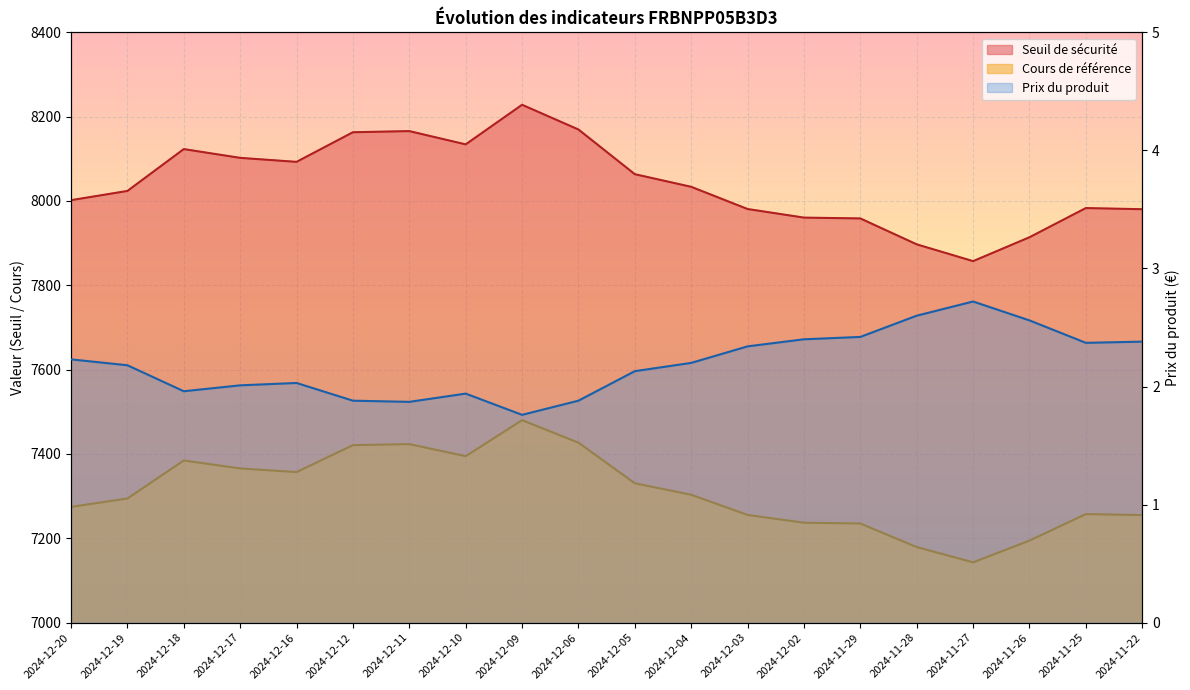

At which category is the sum across all series the highest?

2024-12-09